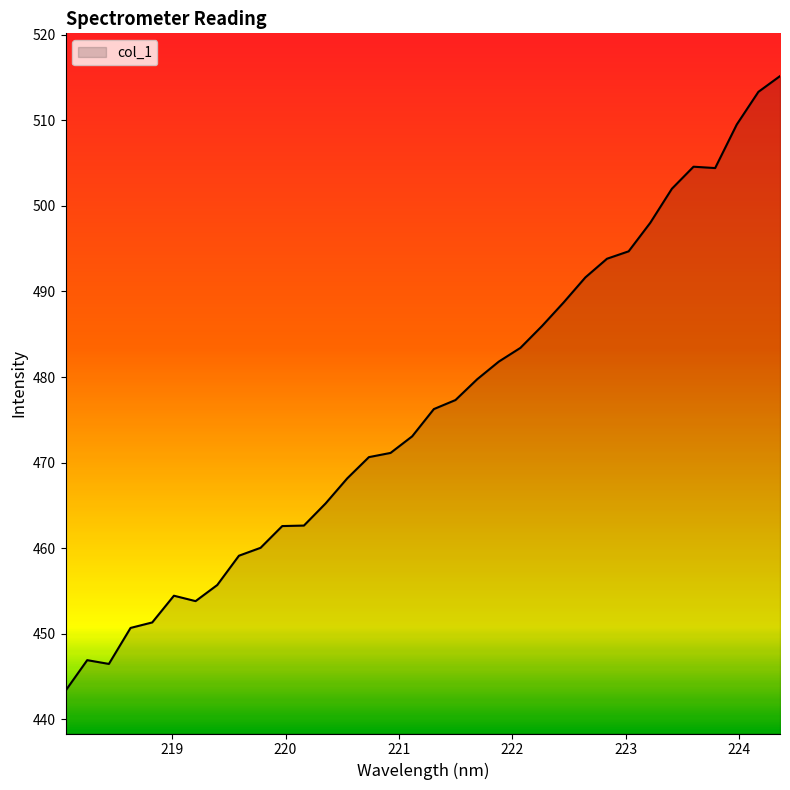

What is the smallest value displayed?

443.3